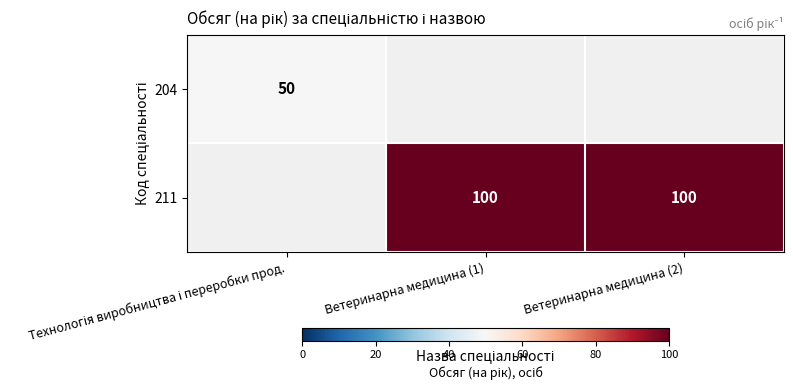

True or false: 211 has a value of 100 at Ветеринарна медицина (1).

True